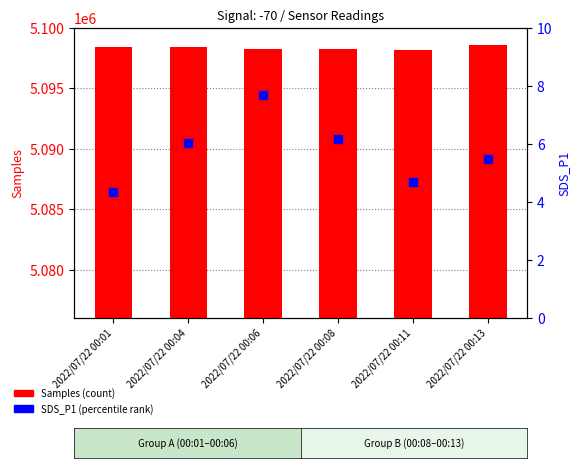

What is the total value across all series at 2022/07/22 00:06?

5098264.7